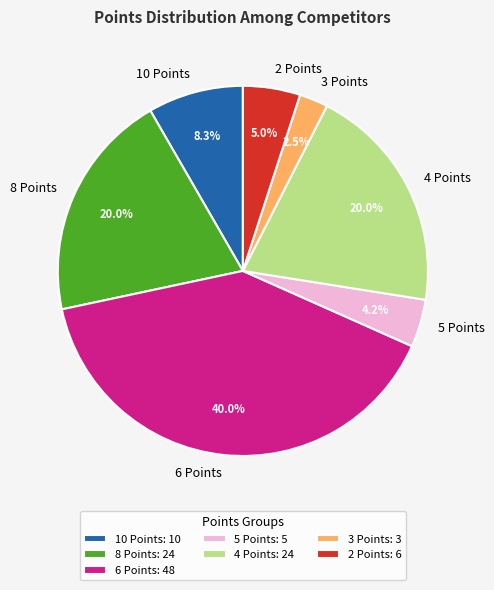

To the nearest percent, what is the average slice percentage?

14%